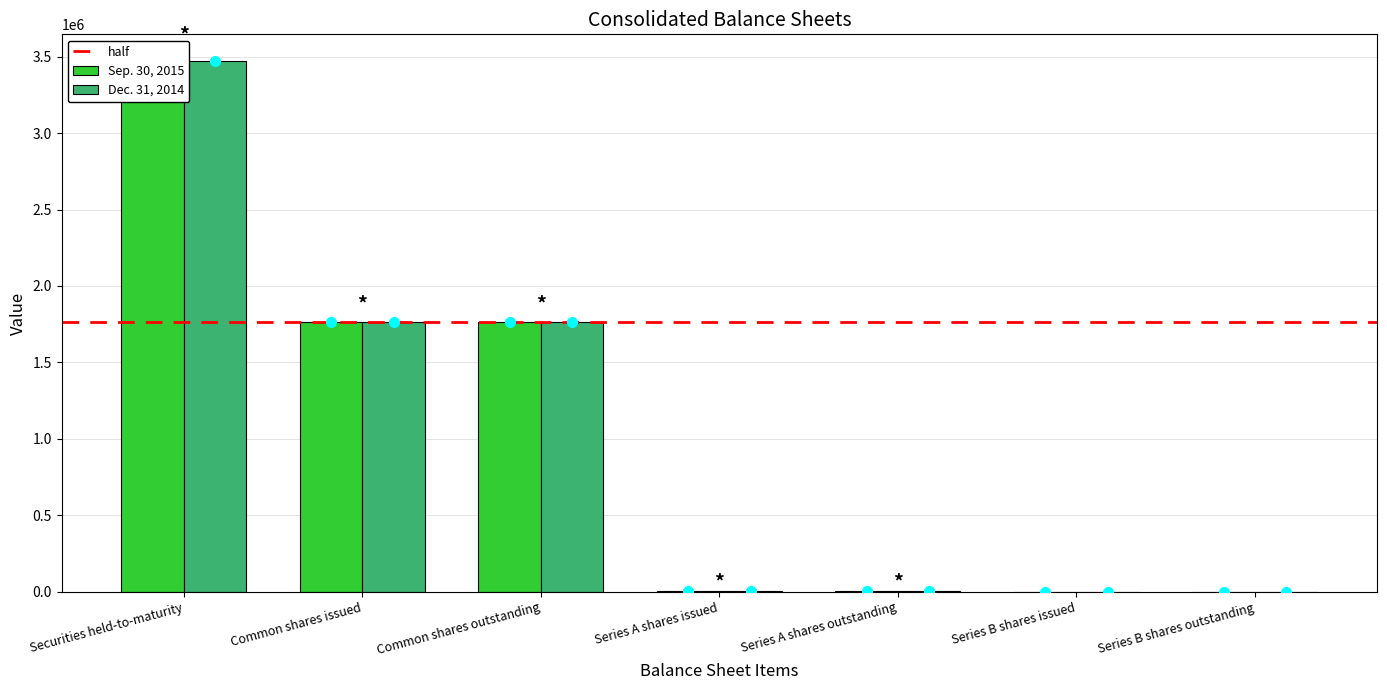

What value does the Sep. 30, 2015 series have at Common shares outstanding?

1765939